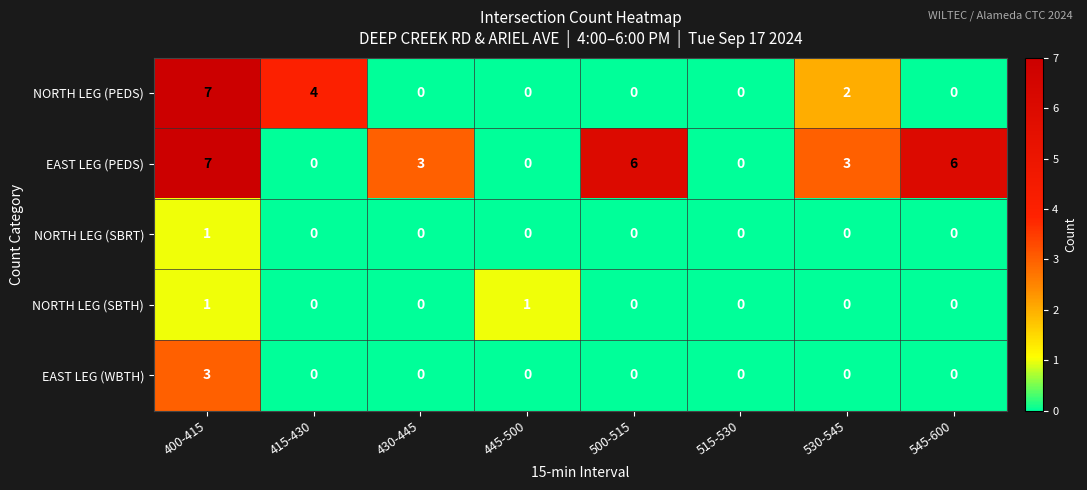

Count the number of categories in the chart.

8